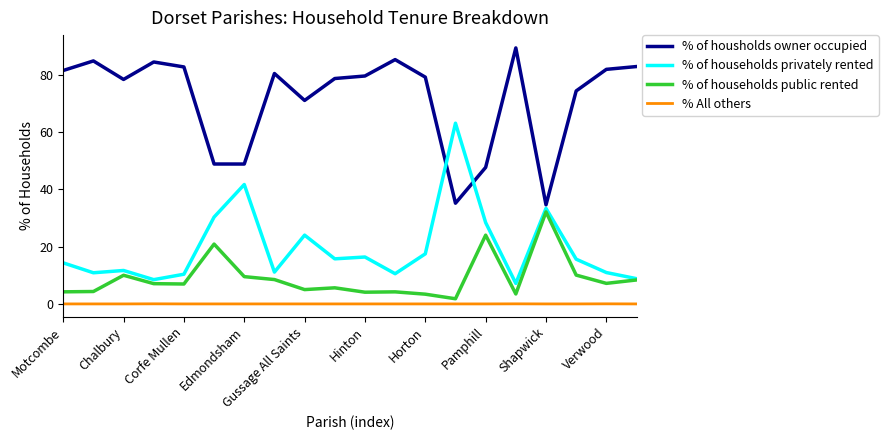

Which series has the largest total across all categories?

% of housholds owner occupied